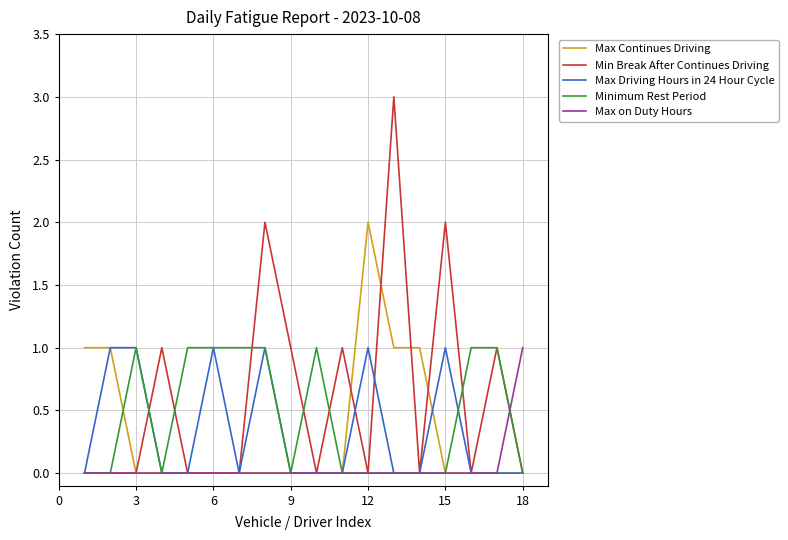

What is the maximum value shown in the chart?

3